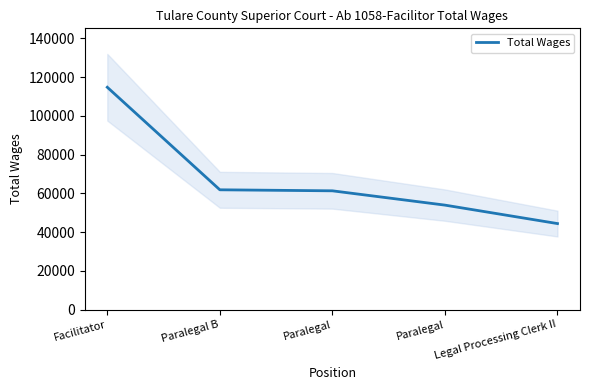

What is the difference between the values at Paralegal and Legal Processing Clerk II?

16909